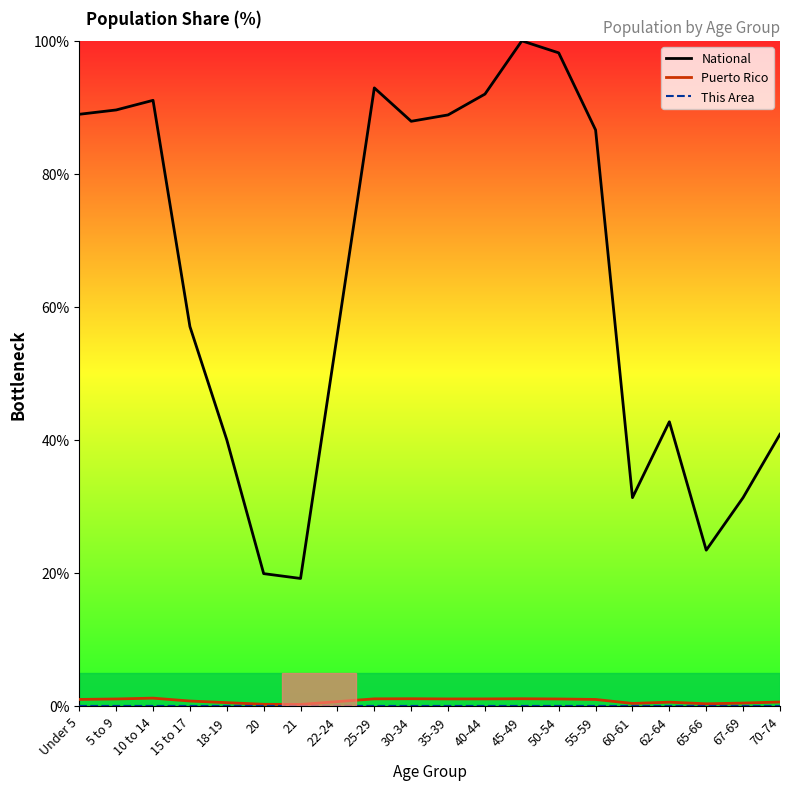

In This Area, how many points are lower than both neighbors (excluding endpoints)?

5